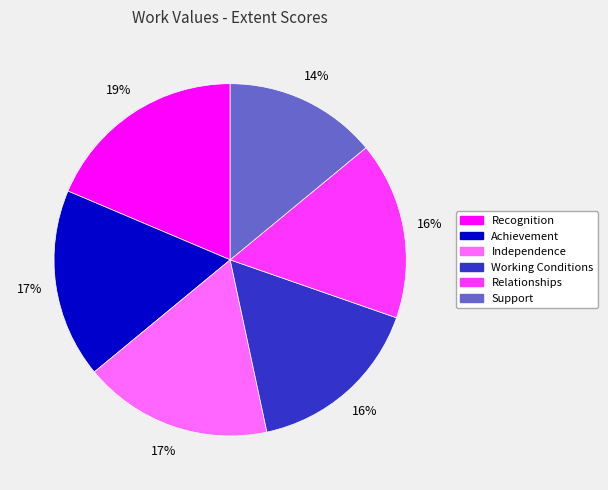

To the nearest percent, what is the difference between the largest and smallest slice percentages?

5%